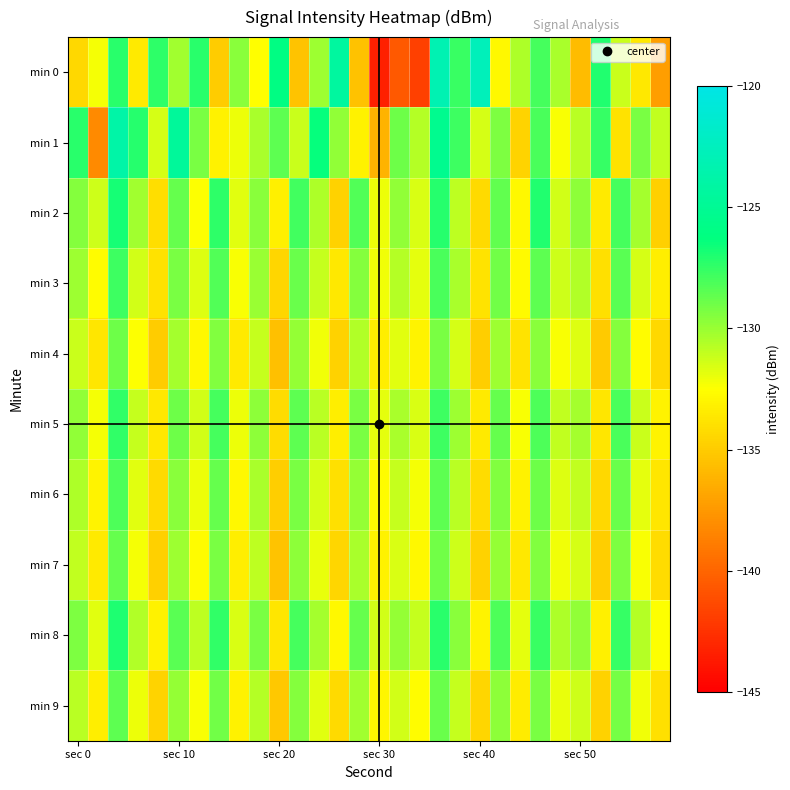

List the series in order of their peak value, highest first.

min 0, min 1, min 2, min 8, min 5, min 3, min 6, min 9, min 7, min 4